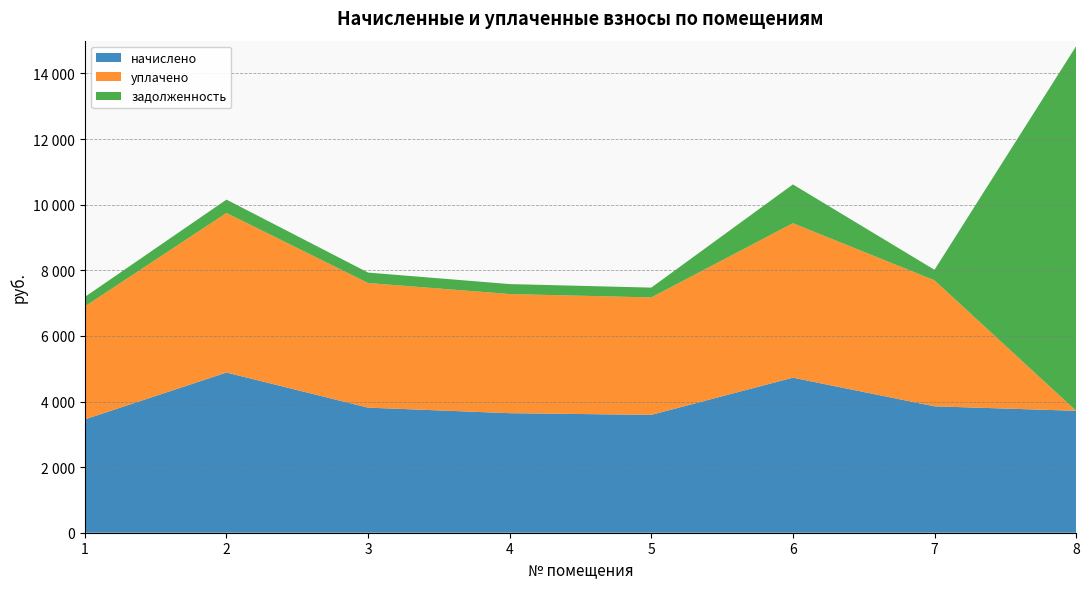

Reading left to right, transcribe all the data shown in this chart.

начислено: 3456.0	4882.4	3812.9	3644.4	3592.6	4726.1	3853.4	3716.9
уплачено: 3444.0	4865.5	3799.6	3631.7	3580.1	4709.7	3840.1	0.0
задолженность: 288.0	406.9	317.7	303.7	299.4	1182.2	321.1	11115.6